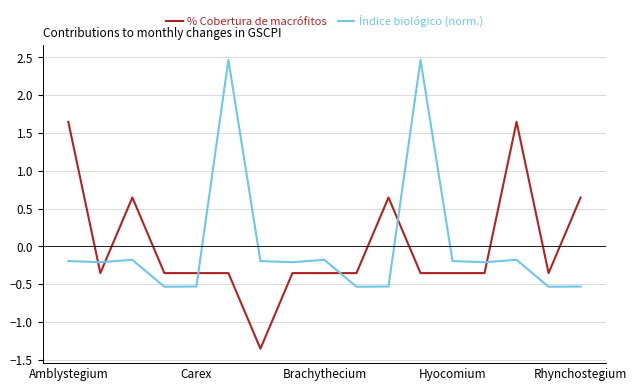

What is the greatest value displayed?

2.5